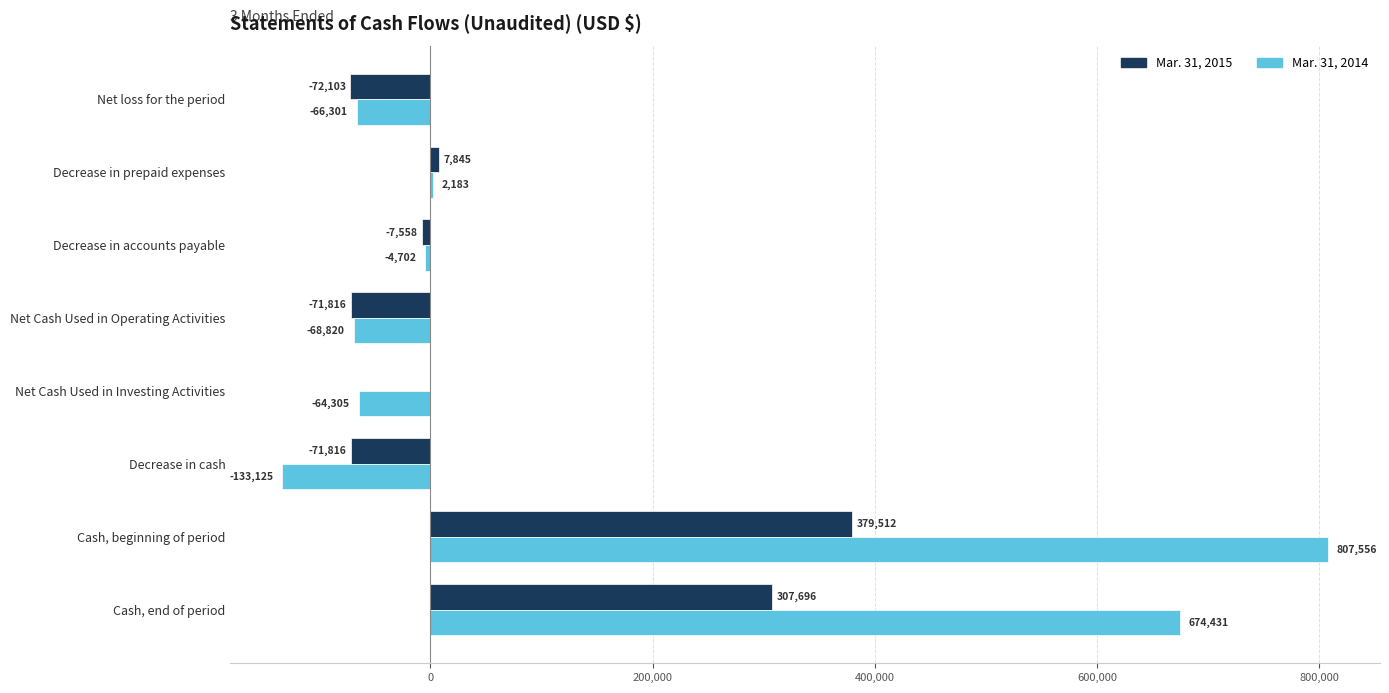

At which category is the sum across all series the highest?

Cash, beginning of period